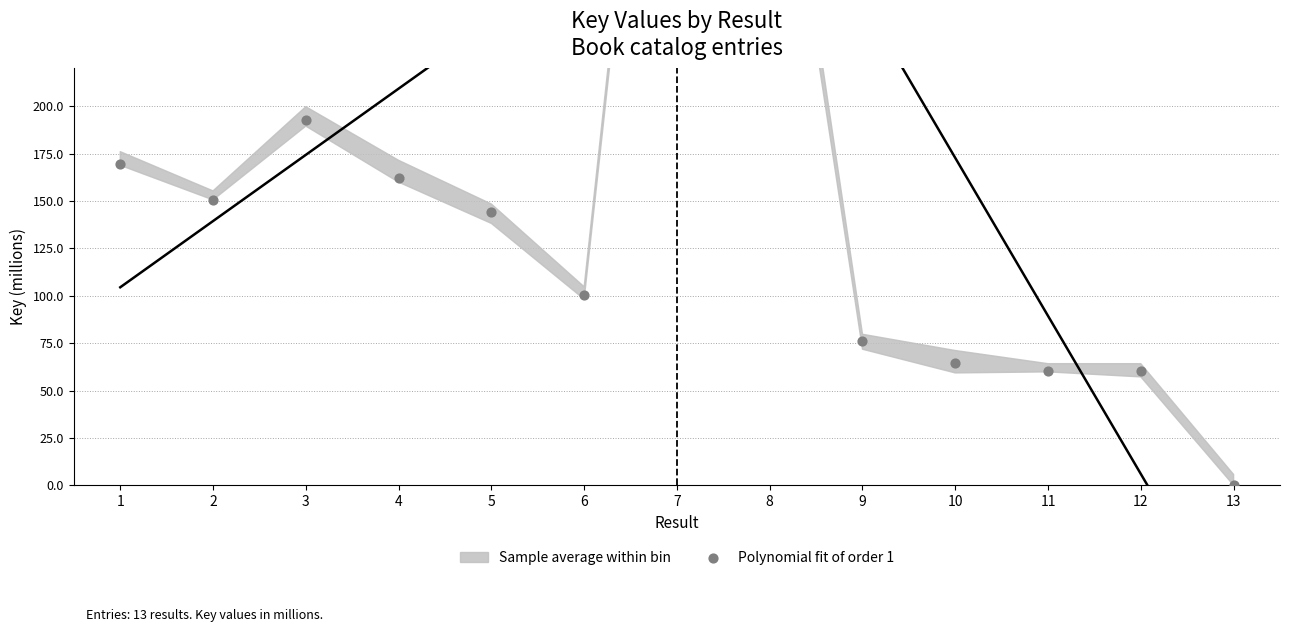

Approximately how many times larger is the value at 3 compared to 1?

1.1